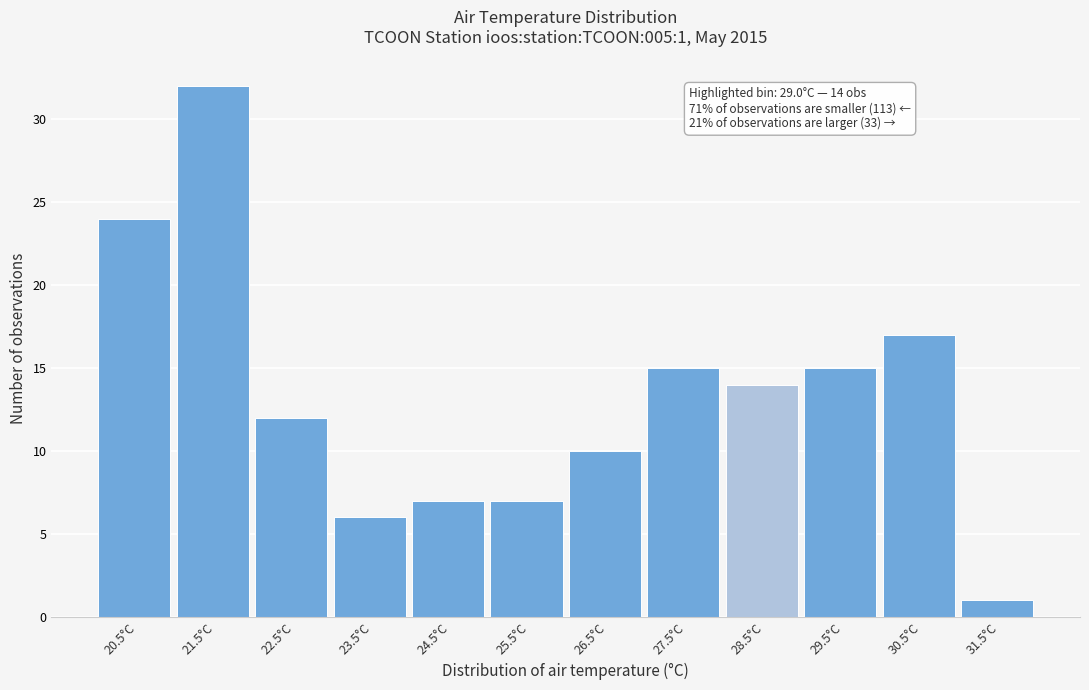

Reading left to right, transcribe all the data shown in this chart.

24	32	12	6	7	7	10	15	14	15	17	1